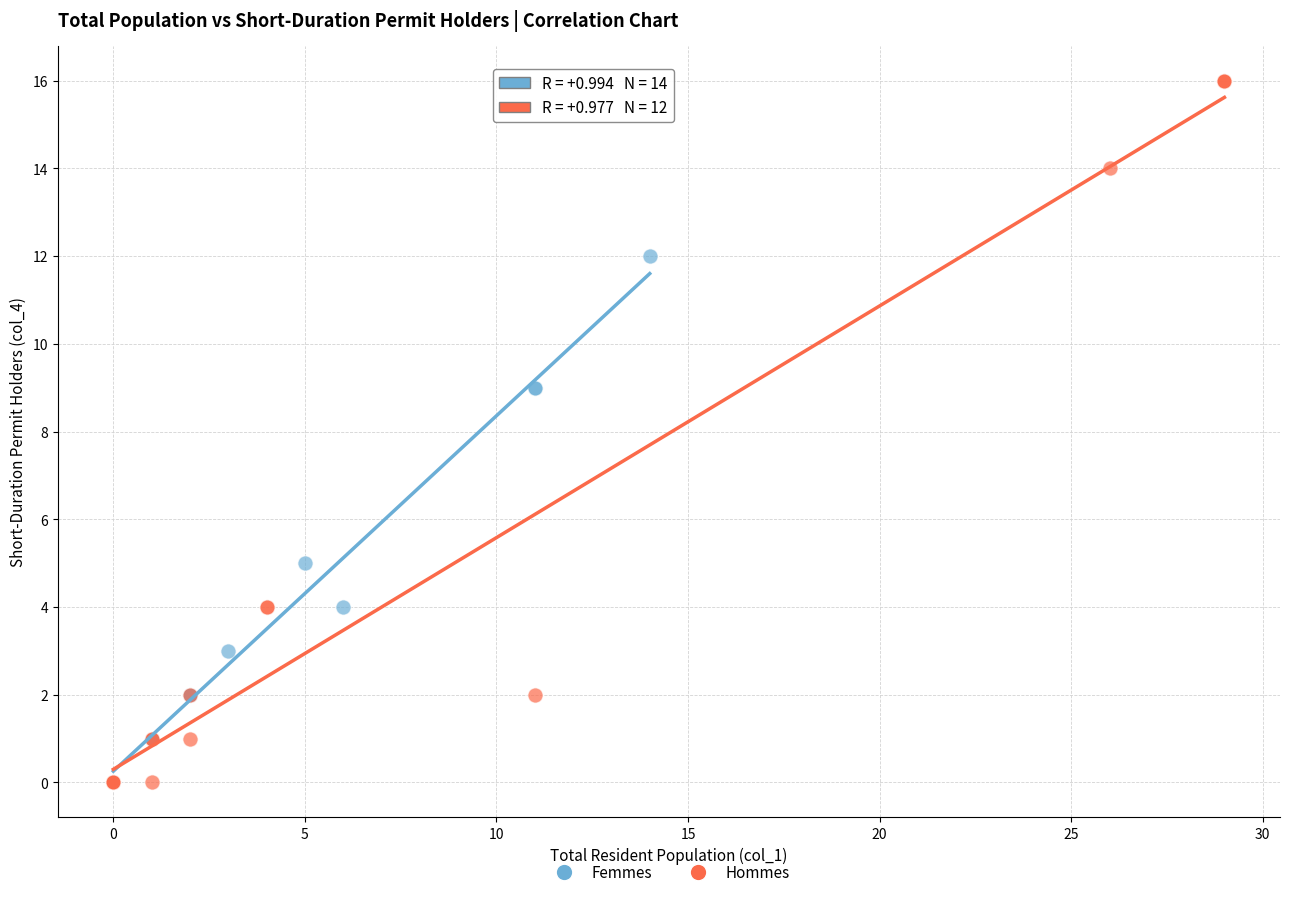

Which series contains the highest Y value?

Hommes